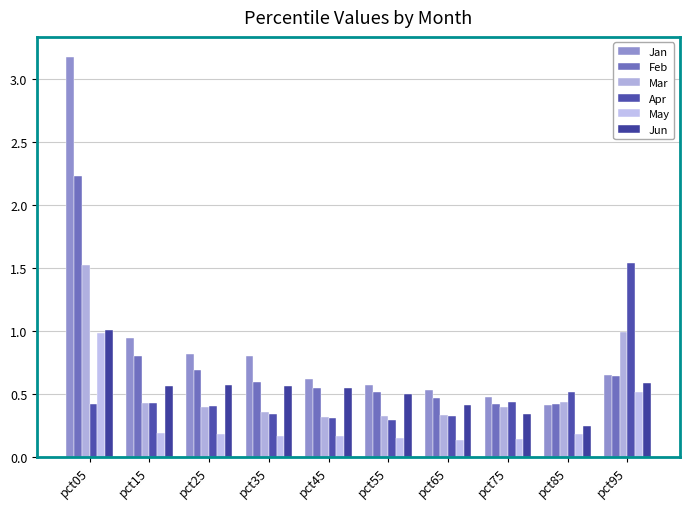

What value does the Jun series have at pct65?

0.4